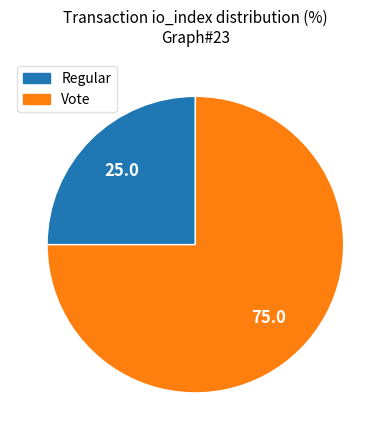

Which slice represents more than half of the pie?

Vote